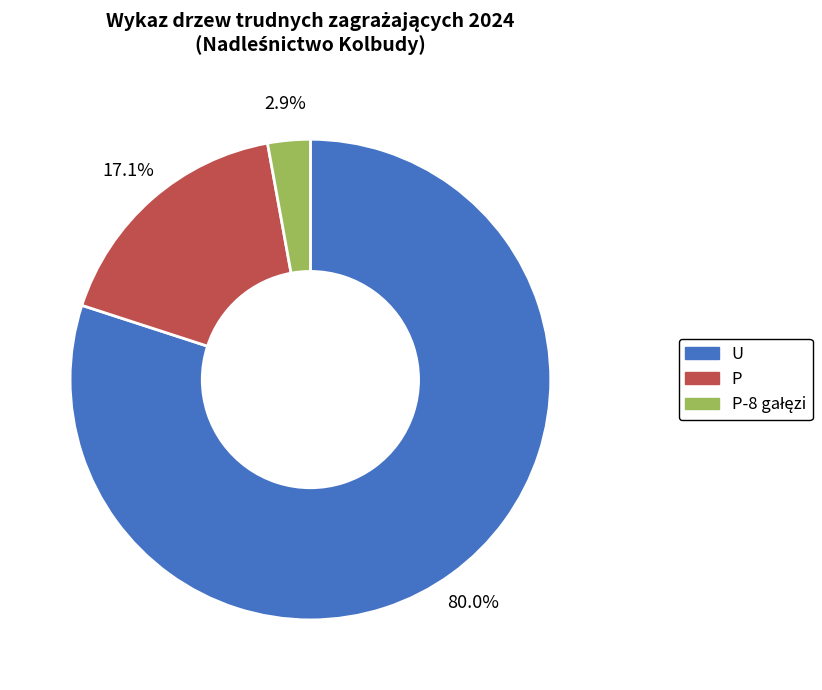

Which slice is the largest?

U